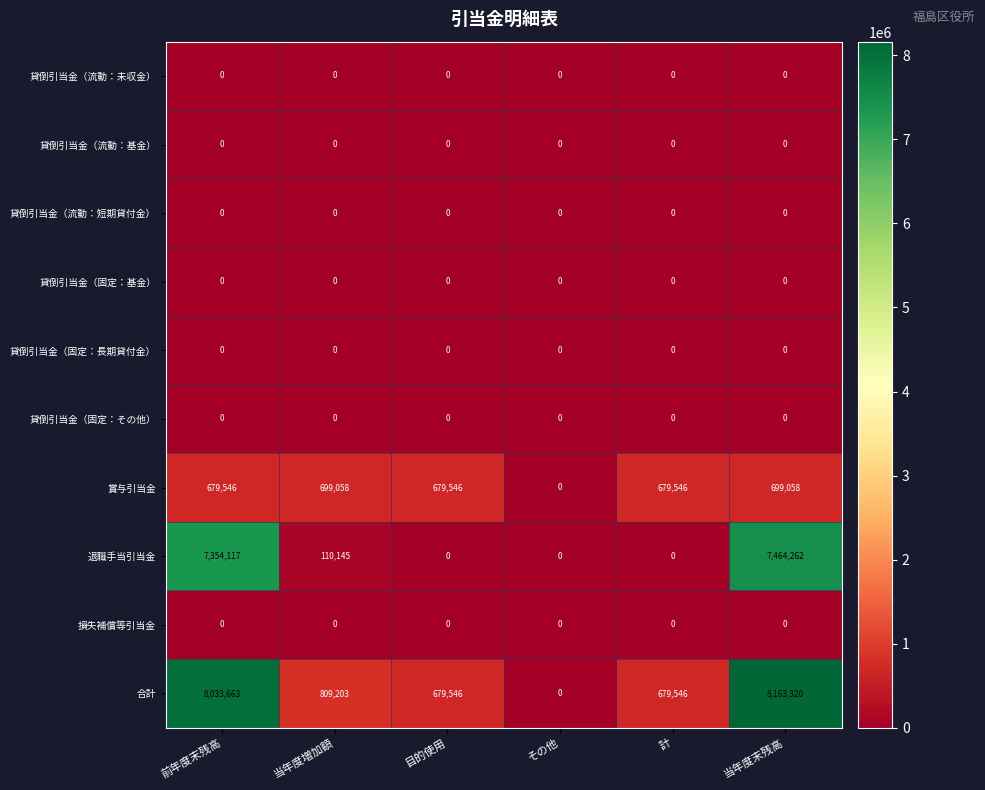

At which category is the sum across all series the highest?

当年度末残高